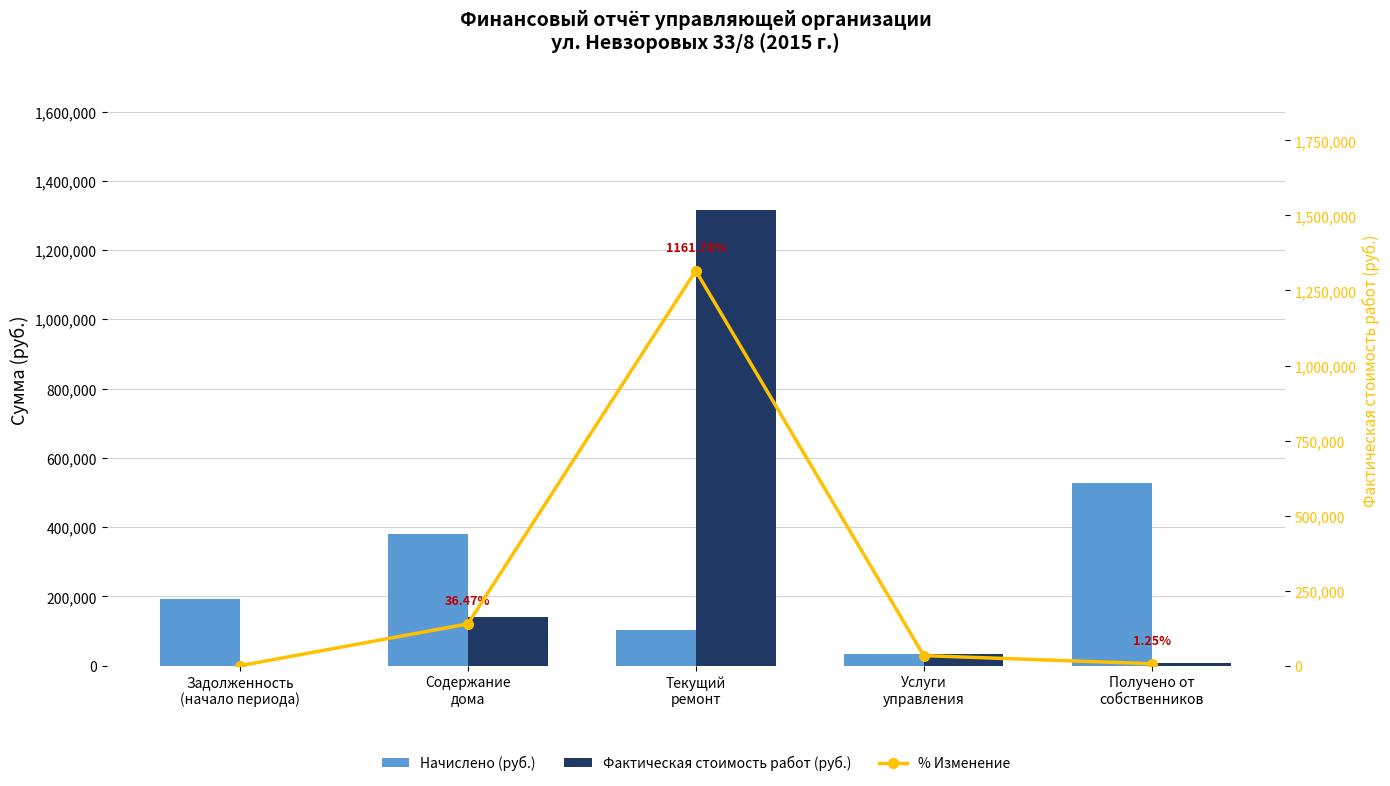

Are the bars grouped side by side (vs. stacked)?

Yes